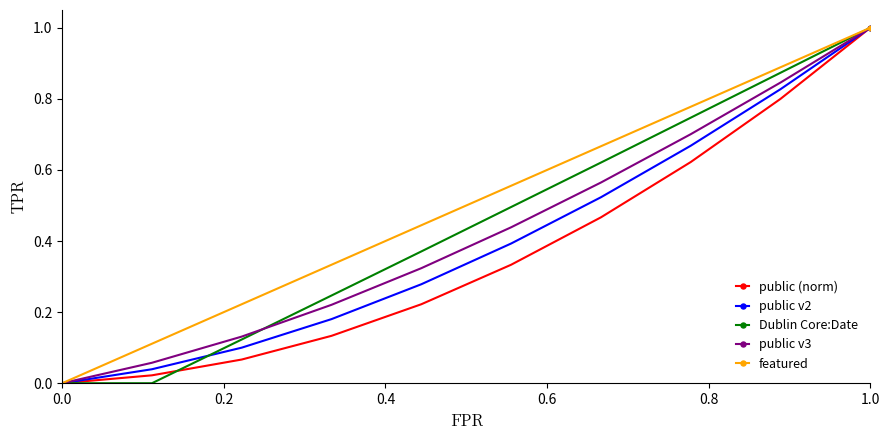

How many distinct data groups are displayed?

5